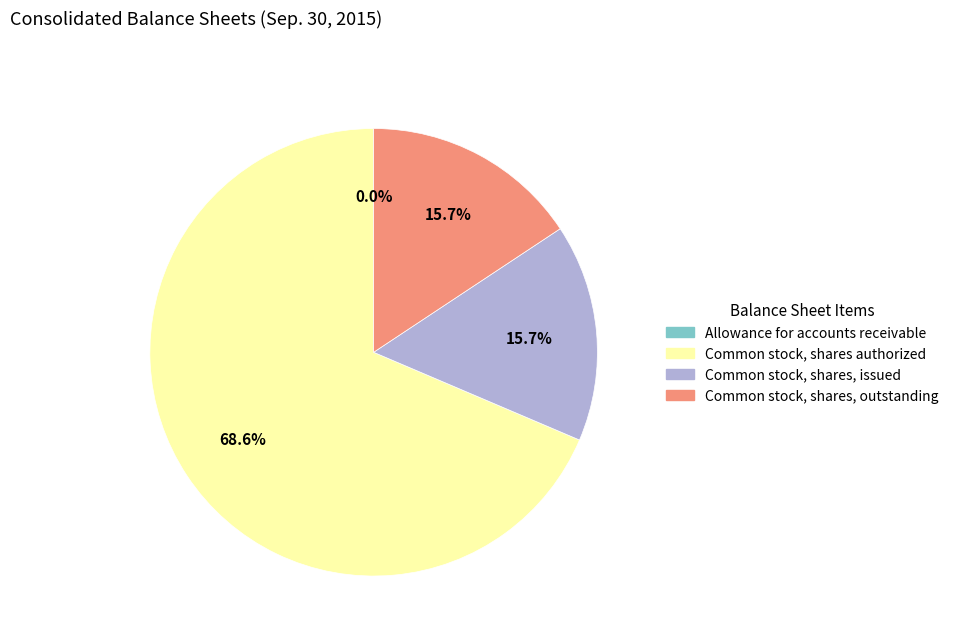

To the nearest percent, what is the difference between the Common stock, shares authorized and Common stock, shares, outstanding slice percentages?

53%